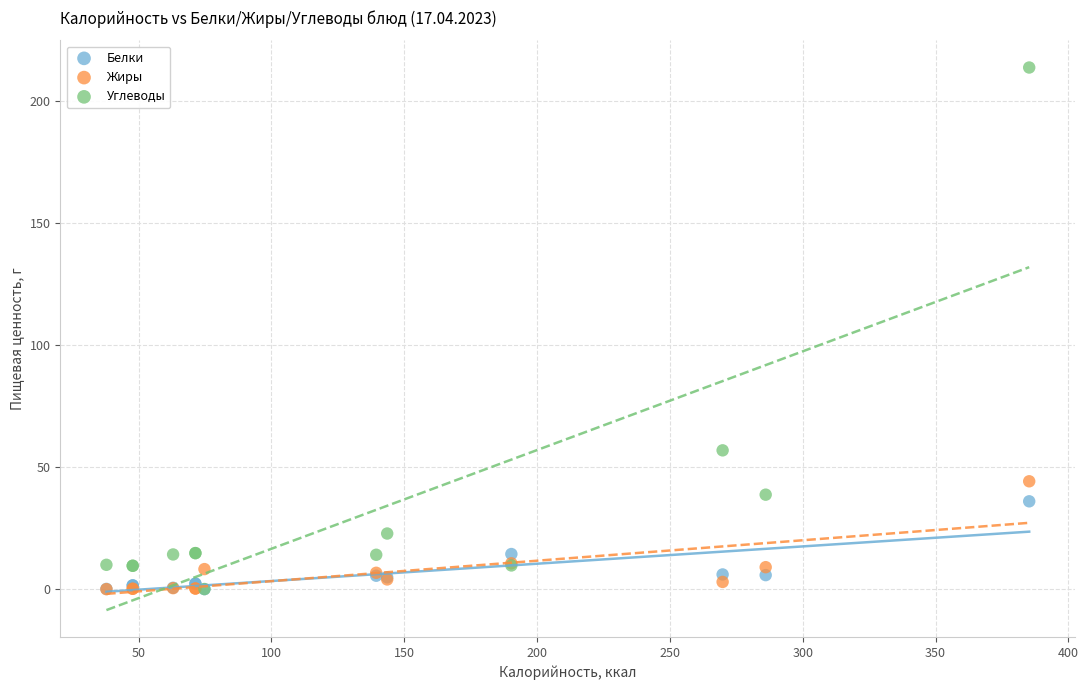

Across all series, what Y value is closest to 106?

56.9